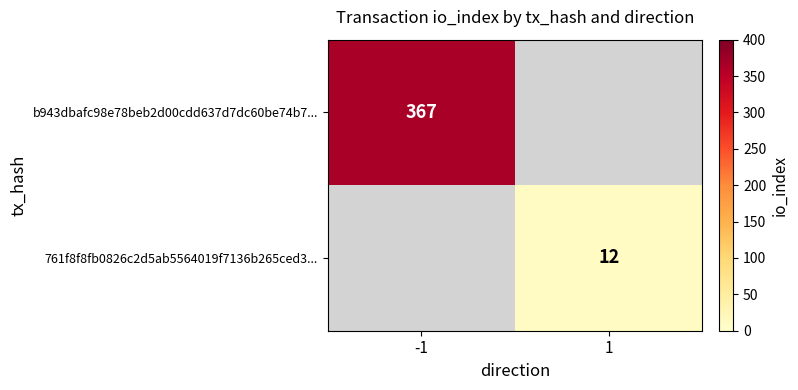

The value of b943dbafc98e78beb2d00cdd637d7dc60be74b7... at -1 is 608. True or false?

False